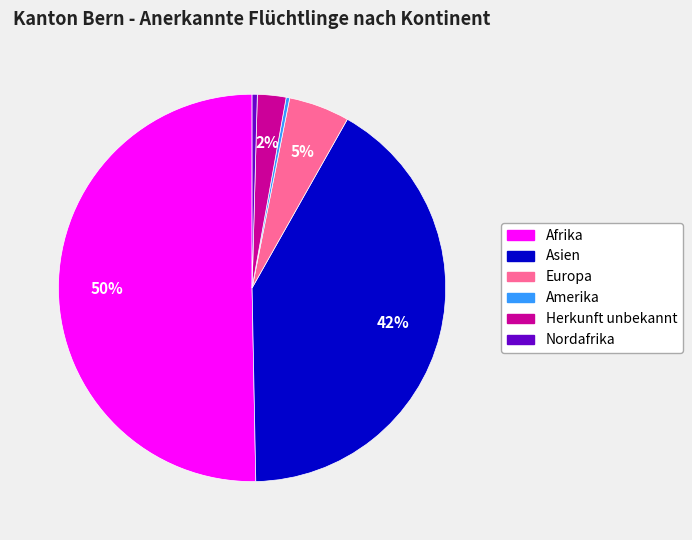

What is the largest slice in the pie chart?

Afrika